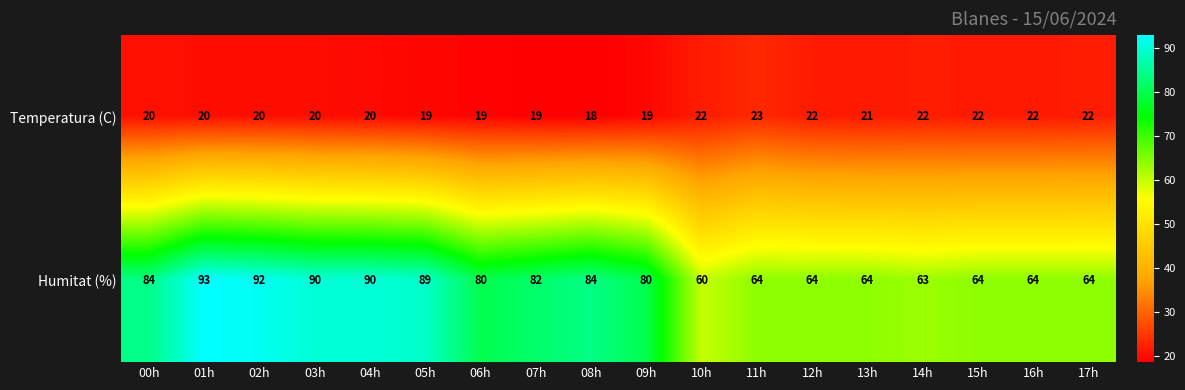

What is the difference between the second highest and second lowest values in the Temperatura (C) series?

3